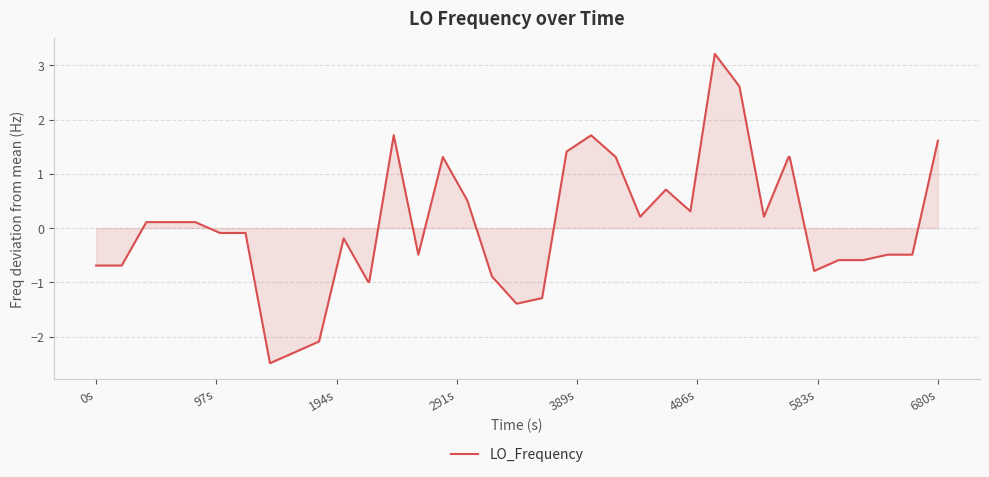

How many positive values are there?

18